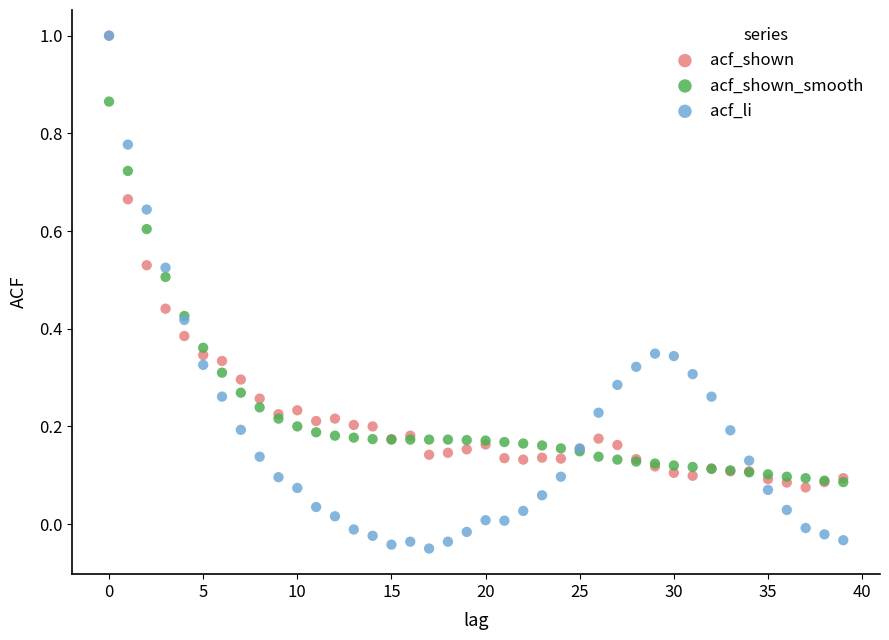

What are all the series names shown in the legend?

acf_shown, acf_shown_smooth, acf_li